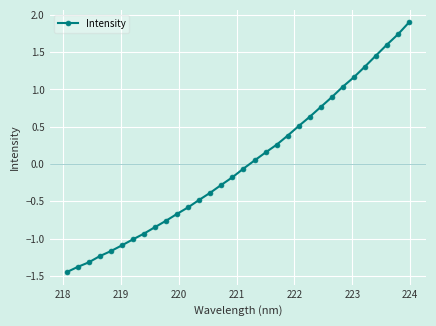

What is the value of the 30th point from the left?

1.6